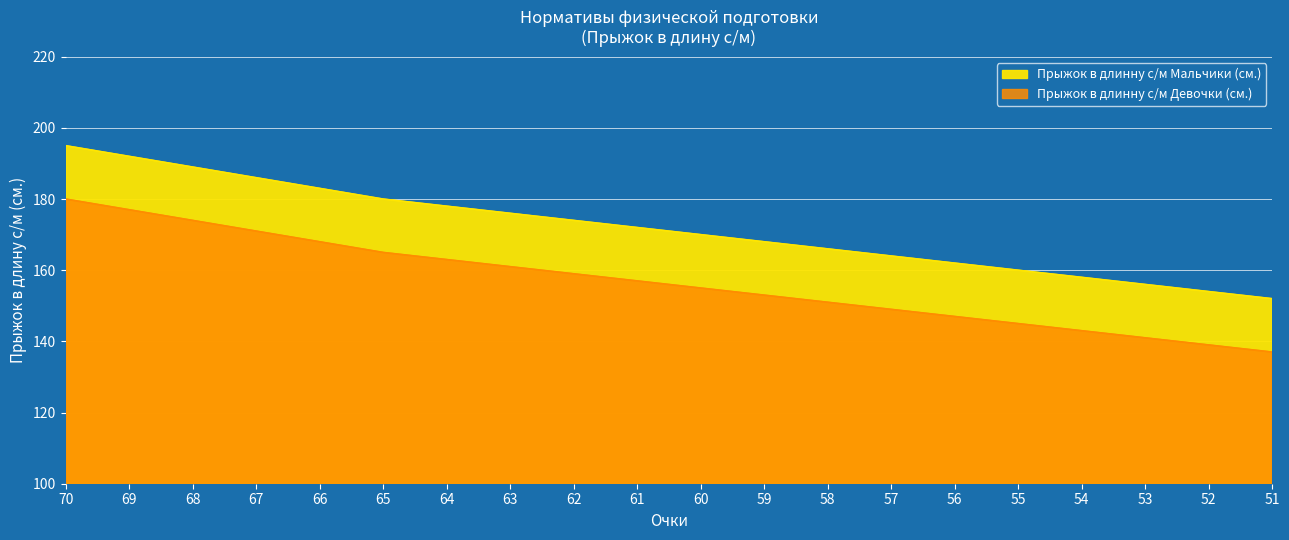

At 55, list the series in order from largest to smallest.

Прыжок в длинну с/м Мальчики (см.), Прыжок в длинну с/м Девочки (см.)